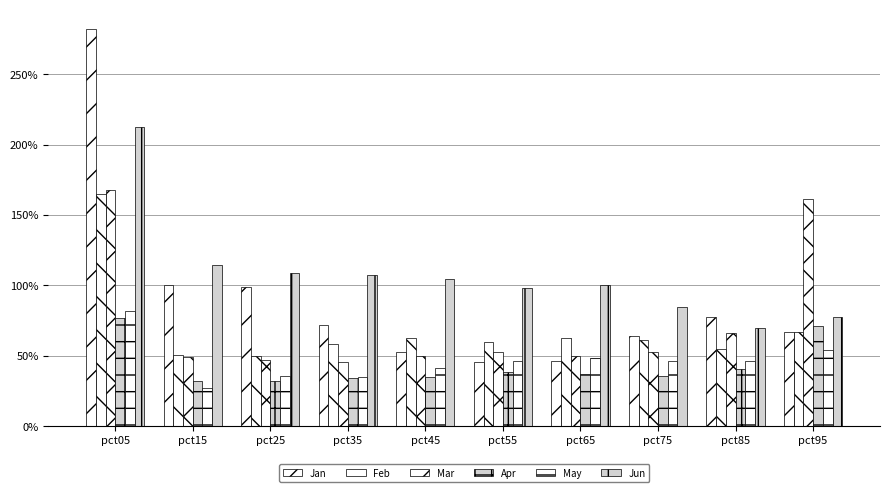

Is the value of Jan at pct55 greater than the value of Feb at pct95?

No